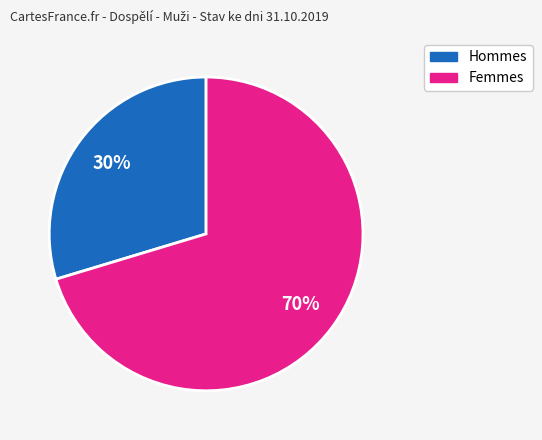

Does any single category account for the majority?

Yes